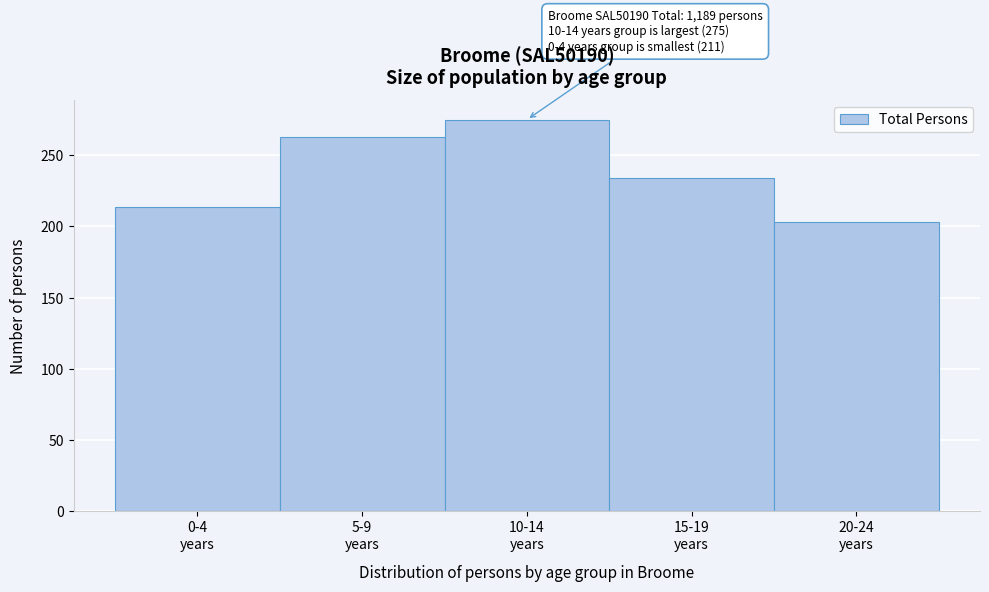

Reading left to right, list all the values displayed in this chart.

214	263	275	234	203